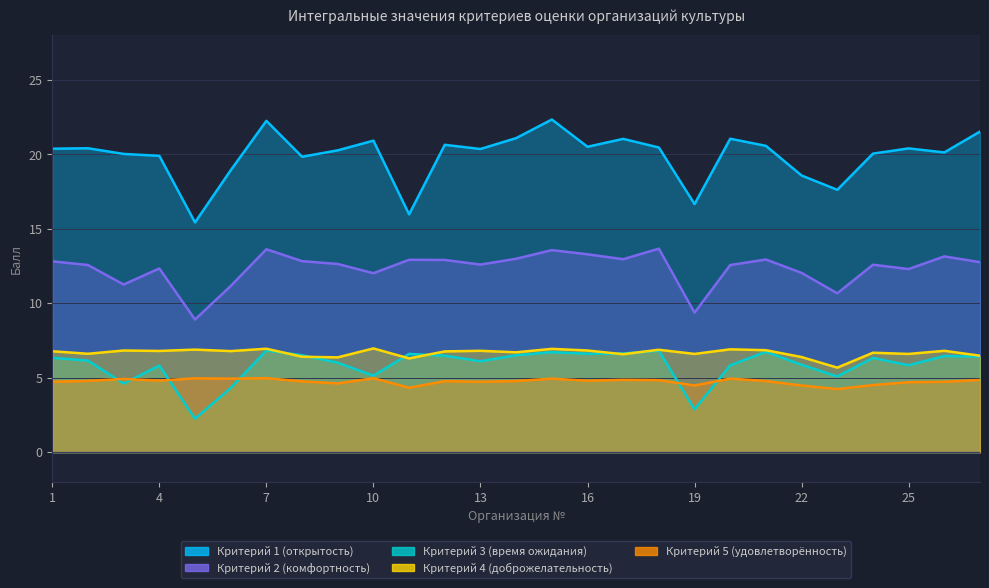

Where is the first local maximum for Критерий 5 (удовлетворённость)?

3